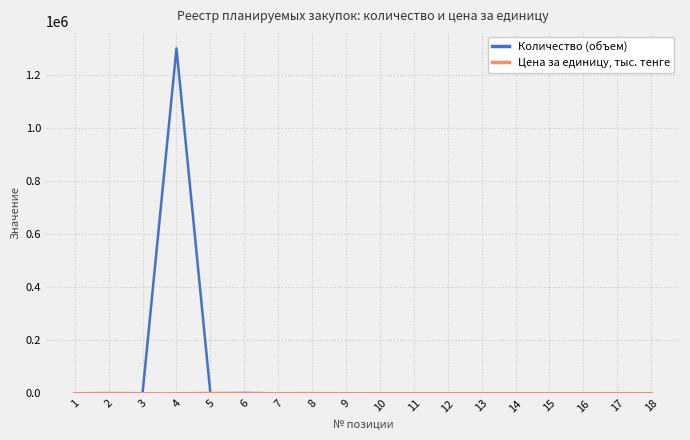

At which category is the sum across all series the highest?

4